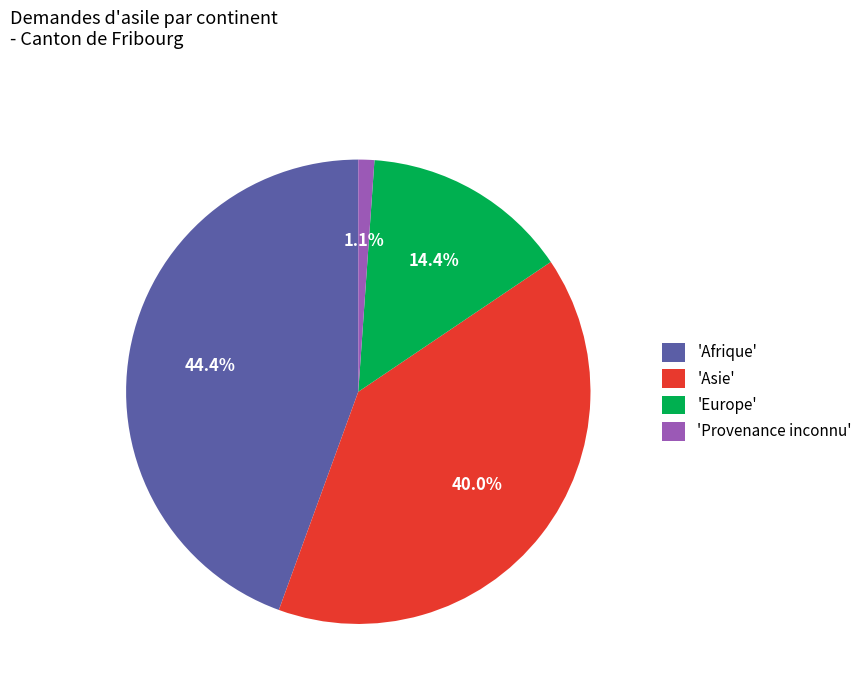

Is 'Afrique' the majority of the pie?

No